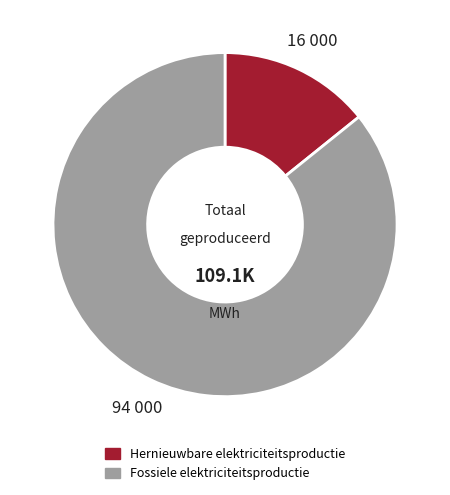

How many slices are in this pie chart?

2